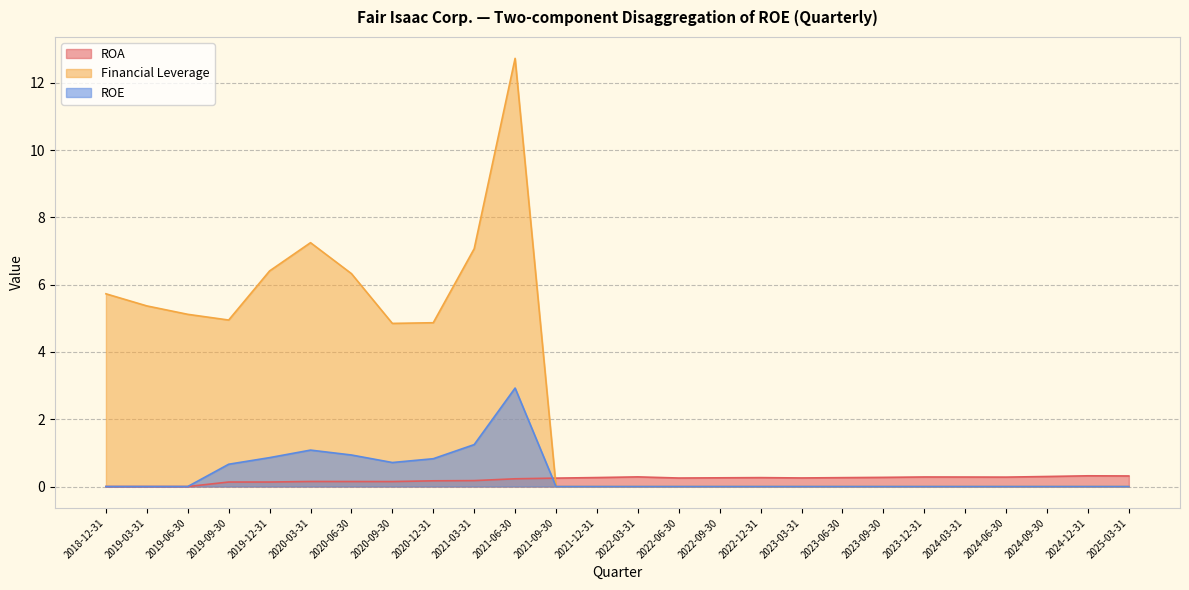

At which category does the chart reach its minimum across all series?

2018-12-31